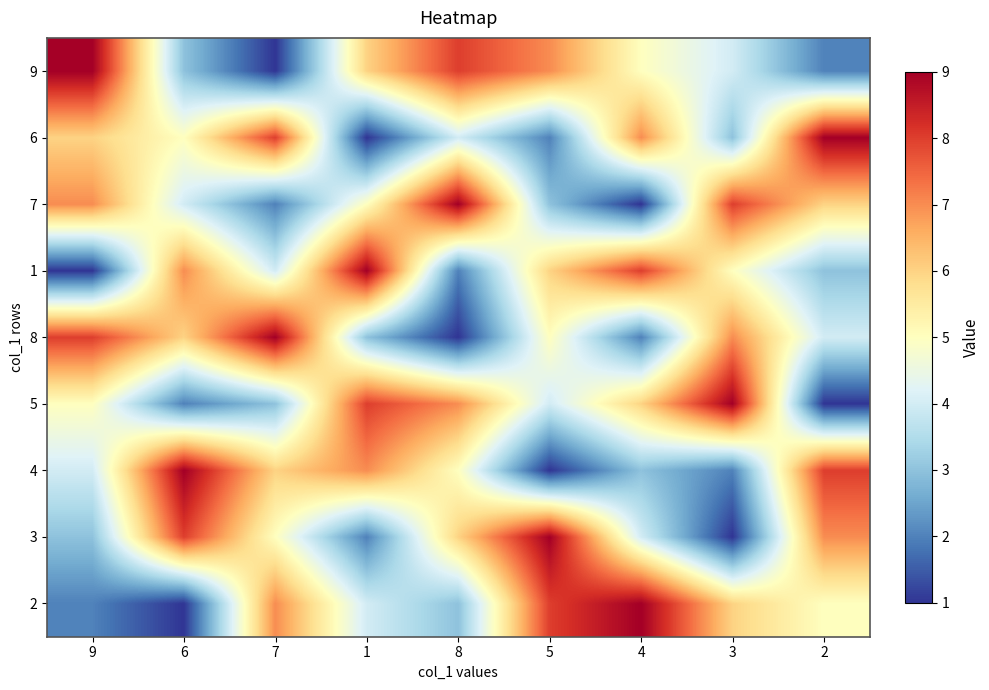

Rank the series by their maximum value, from highest to lowest.

9, 6, 7, 1, 8, 5, 4, 3, 2